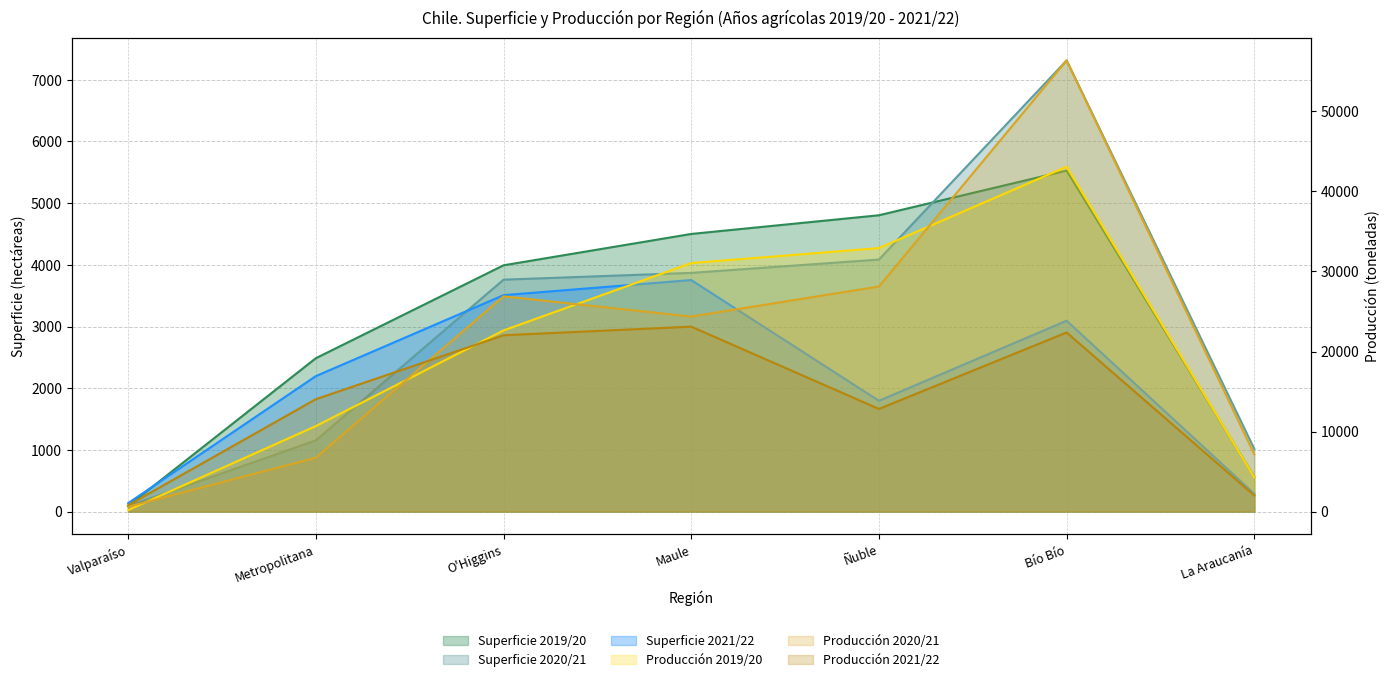

What is the average value of the Producción 2019/20 series?

20692.6